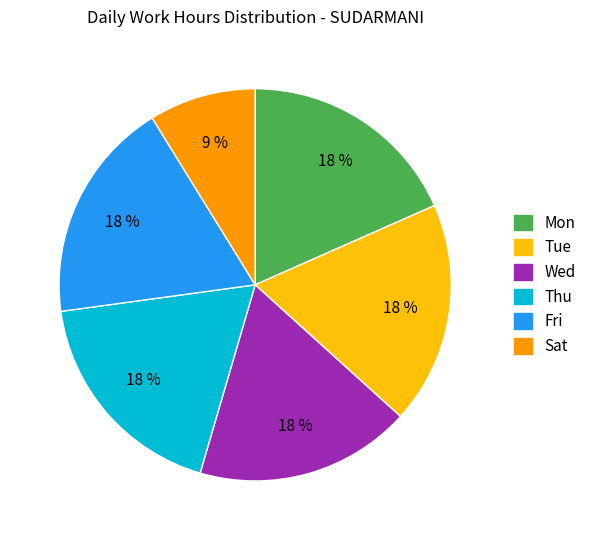

Is there a majority slice in this chart?

No